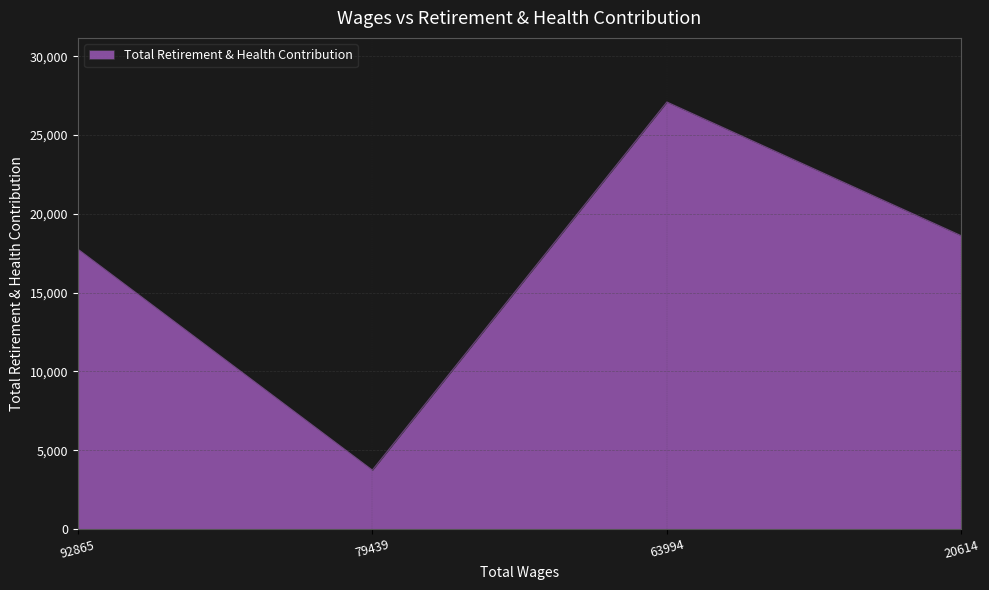

Reading right to left, extract all data points from this chart.

18611	27099	3748	17770